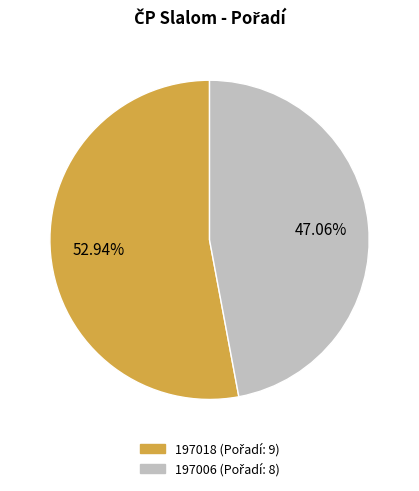

To the nearest percent, what portion does 197006 represent?

47%